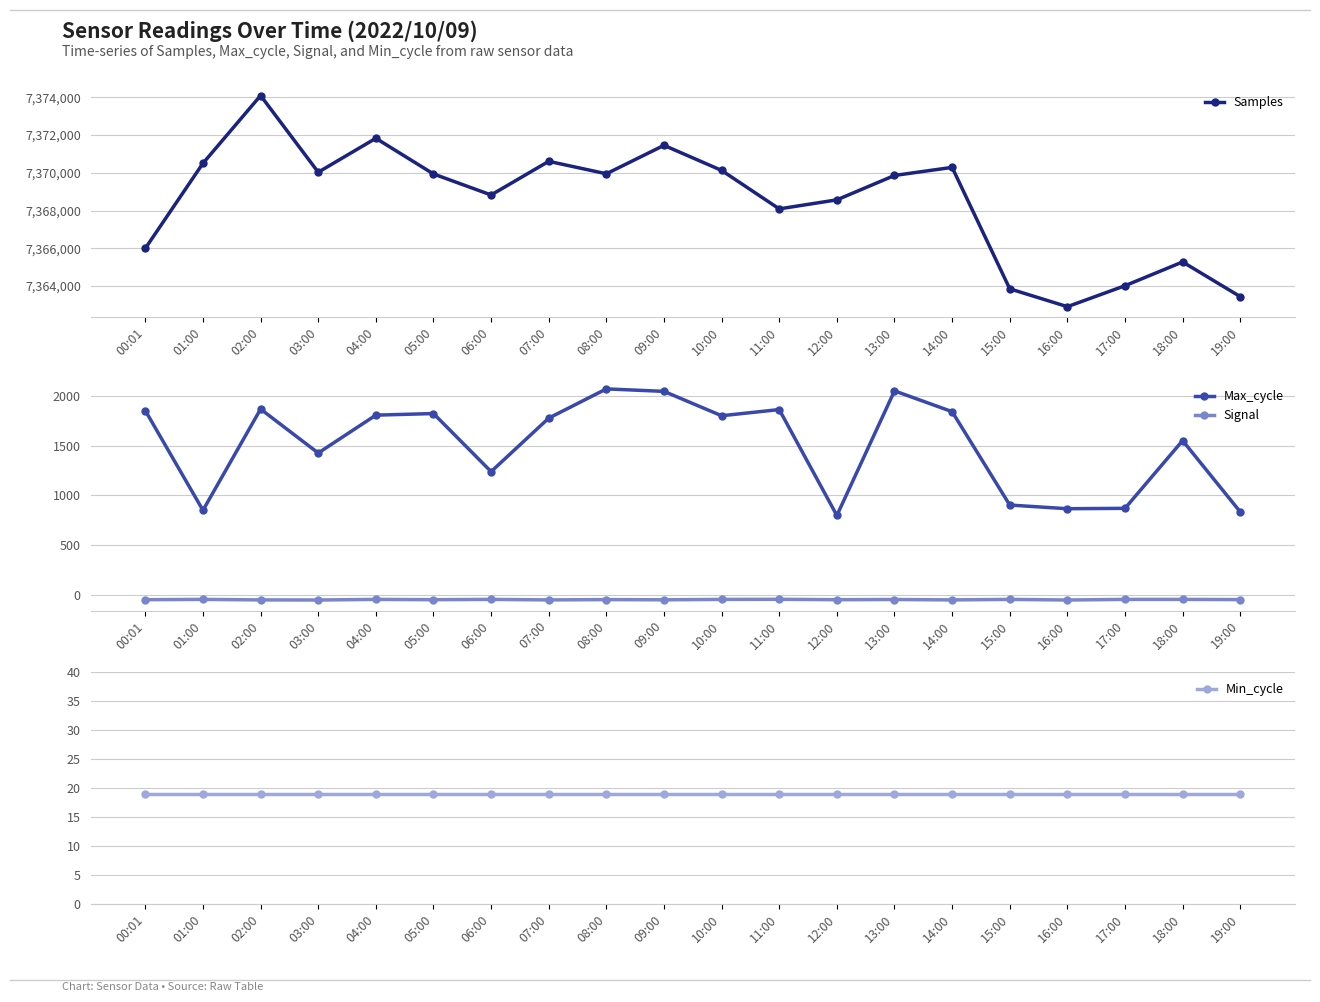

The value of Max_cycle at 08:00 is 2071. True or false?

True